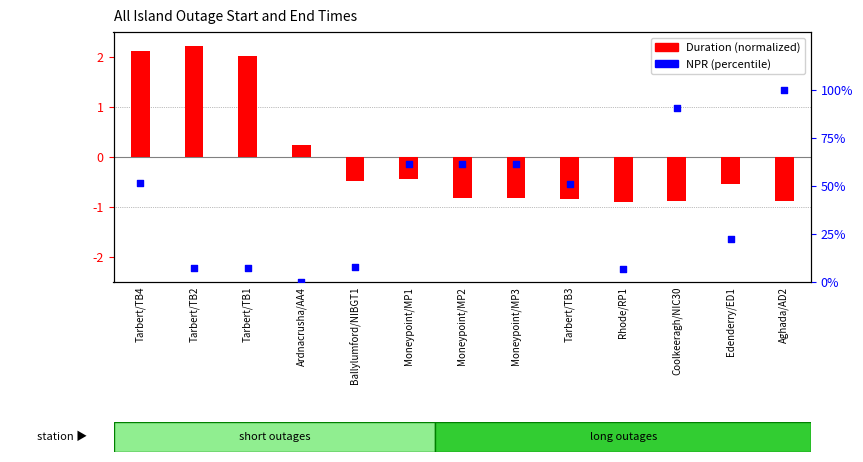

What is the total value across all series at Coolkeeragh/NIC30?

89.5